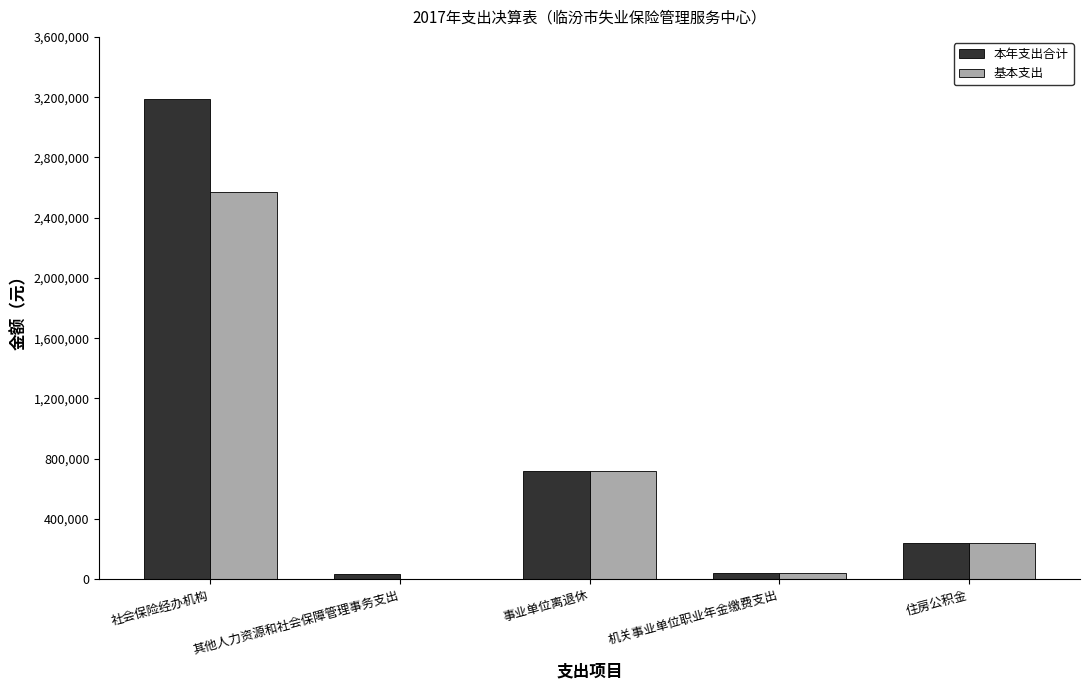

Where does the 基本支出 series first go above 240789?

社会保险经办机构